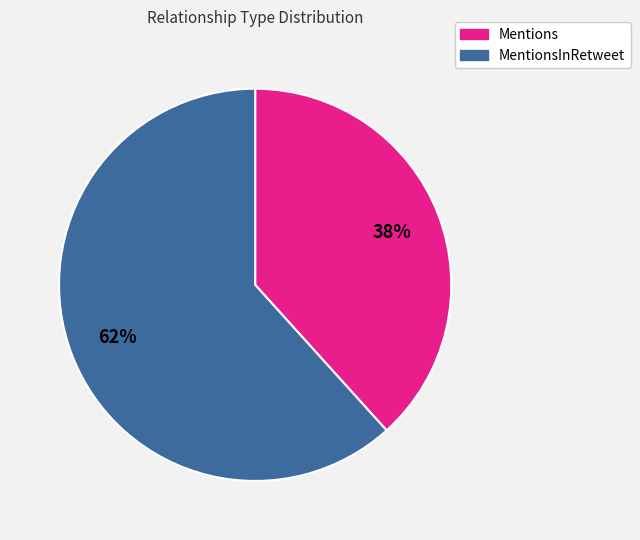

Which has a higher value, MentionsInRetweet or Mentions?

MentionsInRetweet